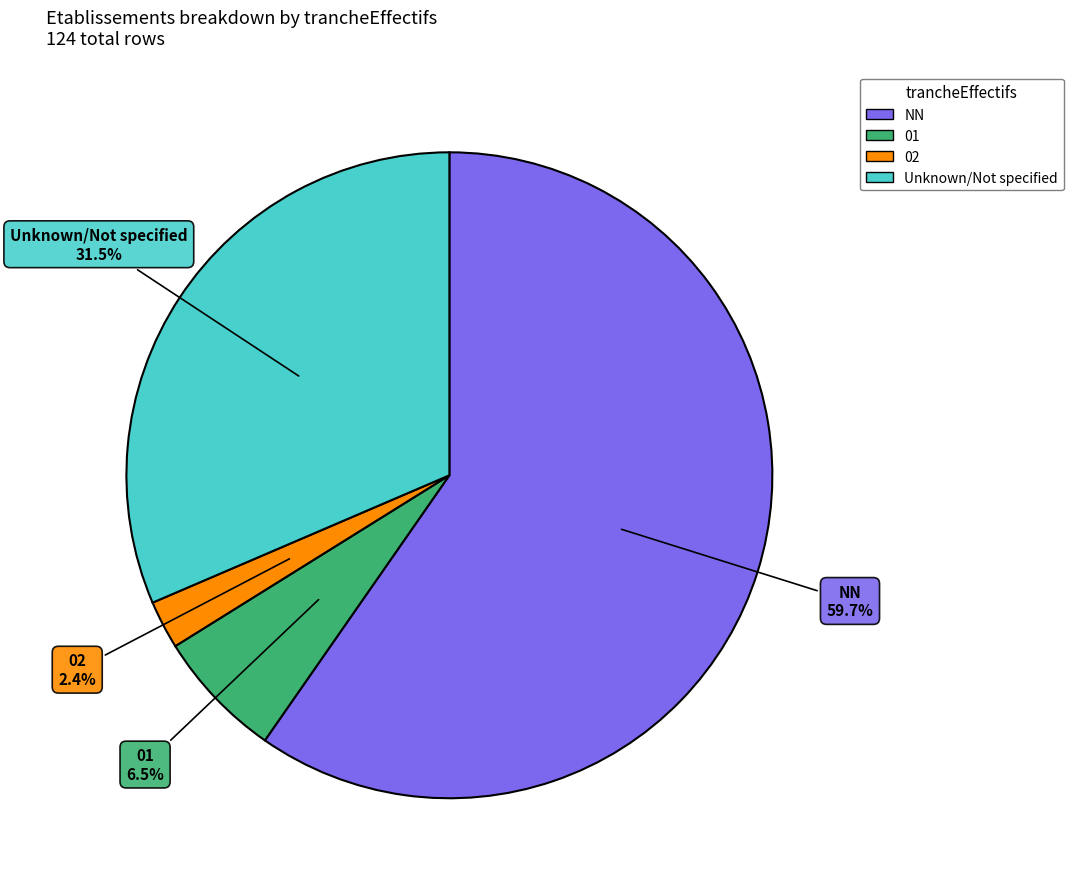

Does any single category account for the majority?

Yes